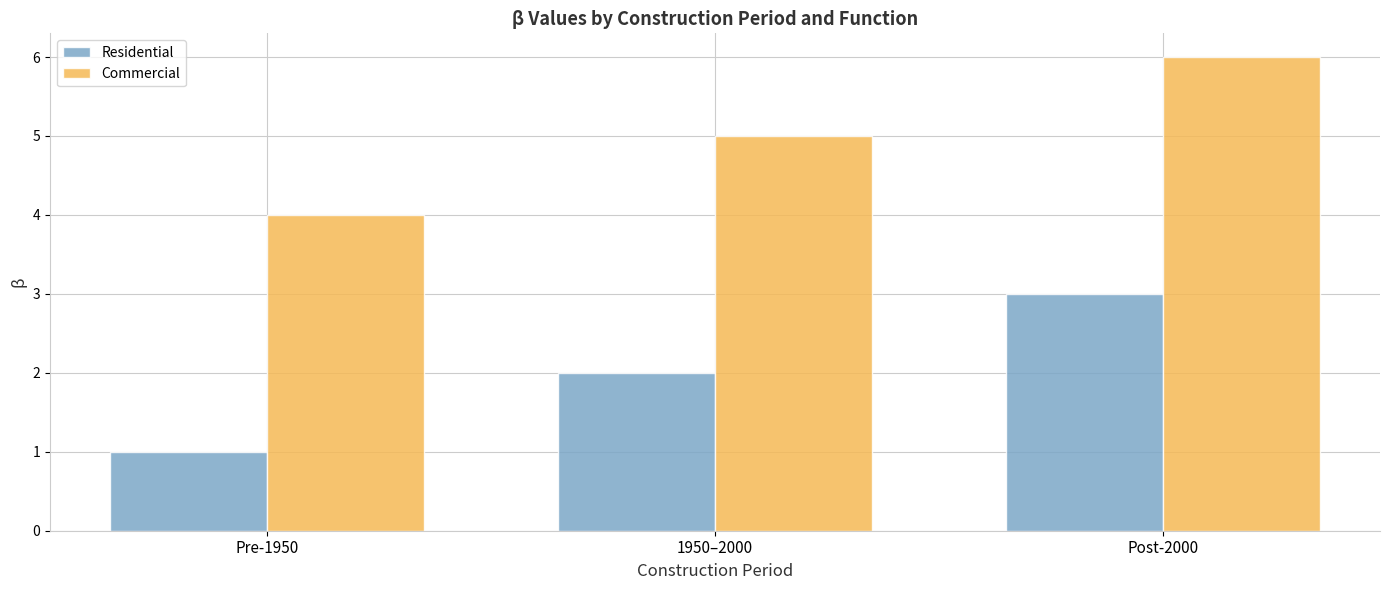

The Residential series shows 3 at Post-2000. True or false?

True